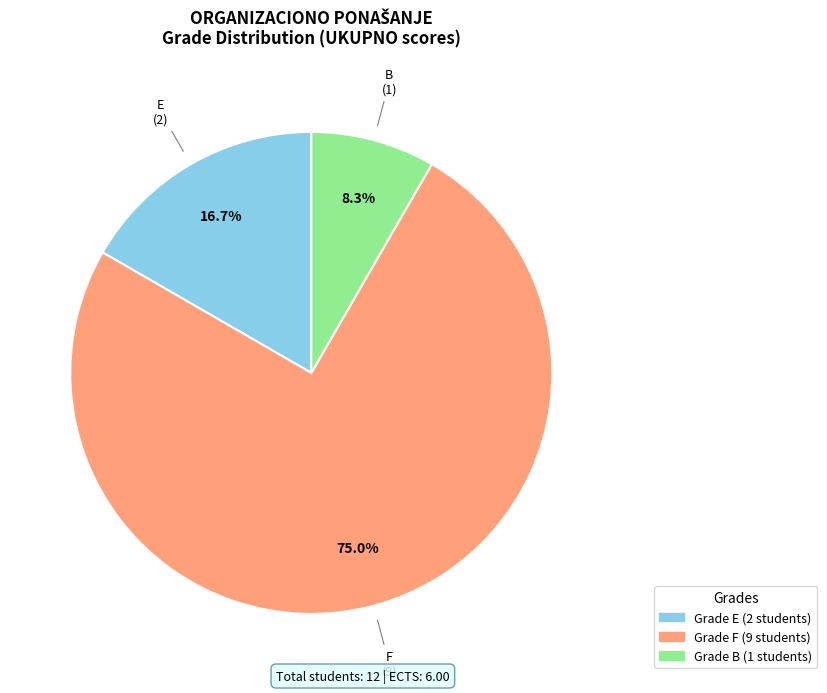

What is the largest slice in the pie chart?

F